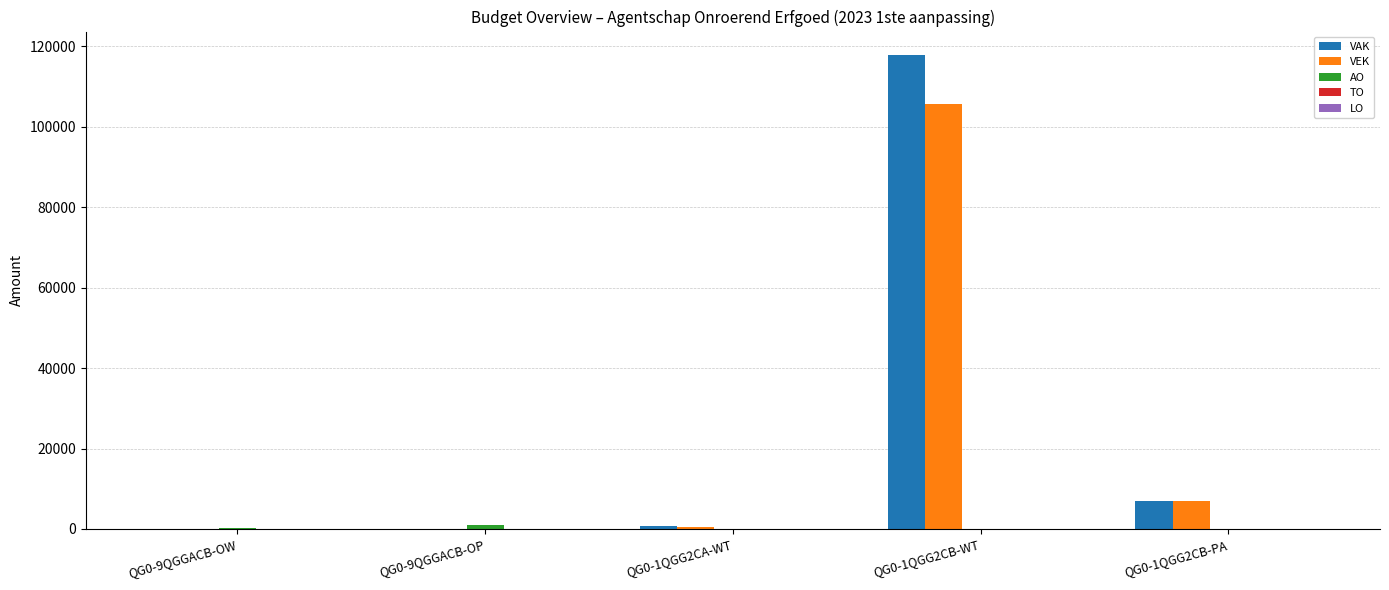

What is the greatest value displayed?

117763